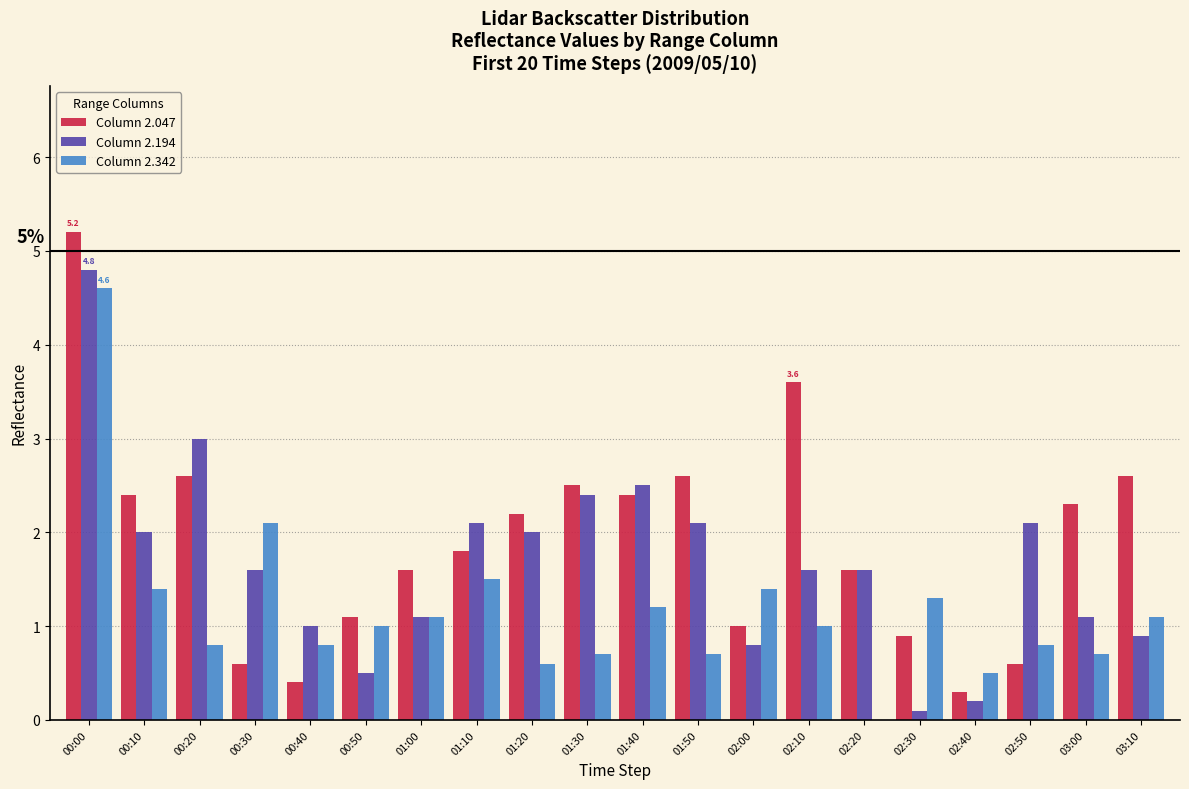

Is it true that Column 2.342 equals 1.1 at 03:10?

True